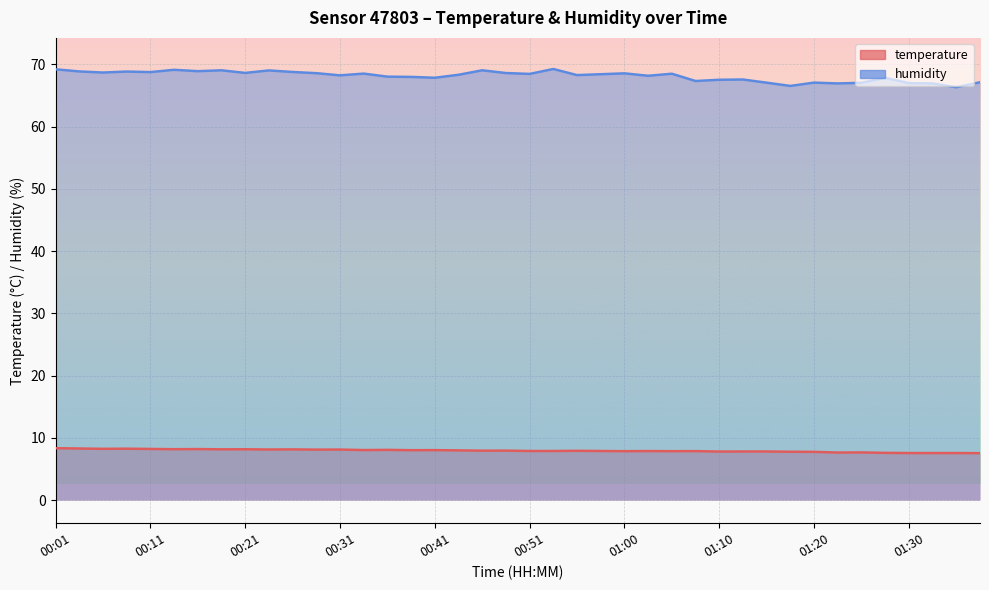

What is the minimum value shown in the chart?

7.5